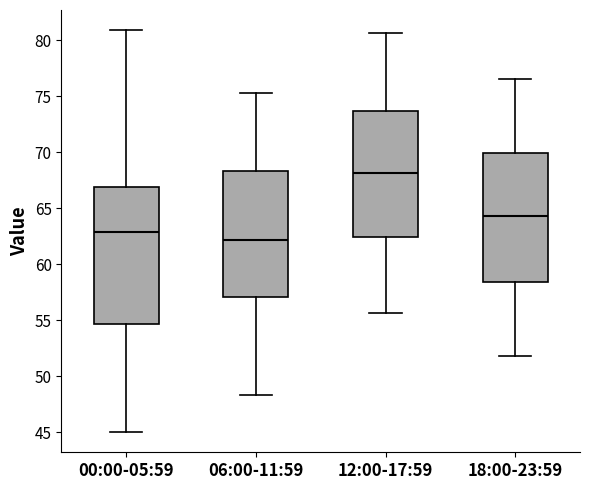

Where does the median line of the box for 00:00-05:59 sit on the y-axis? The values are not printed on the chart, so give them approximately, as read against the axis.

63.0